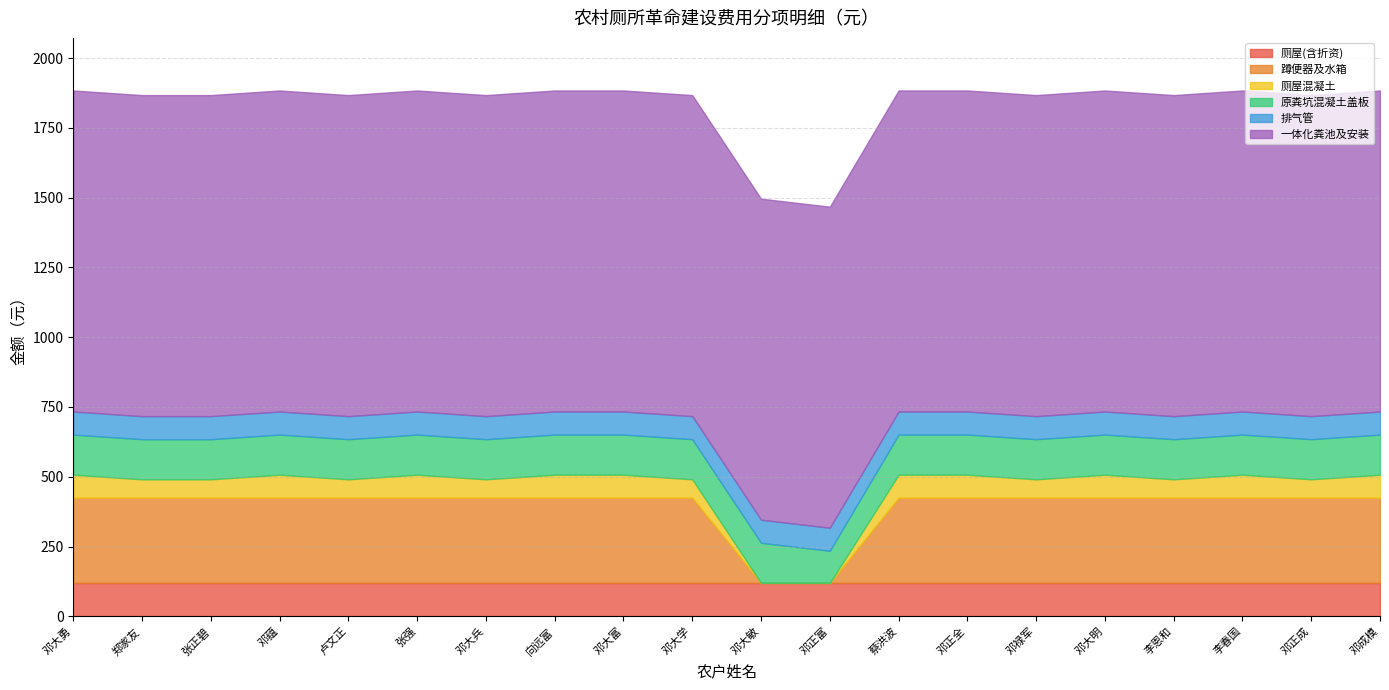

At which label does 蹲便器及水箱 reach its peak?

邓大勇